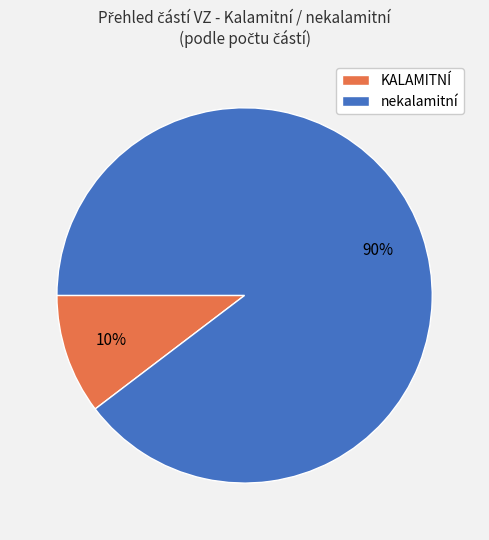

Rank the categories by value from lowest to highest.

KALAMITNÍ, nekalamitní